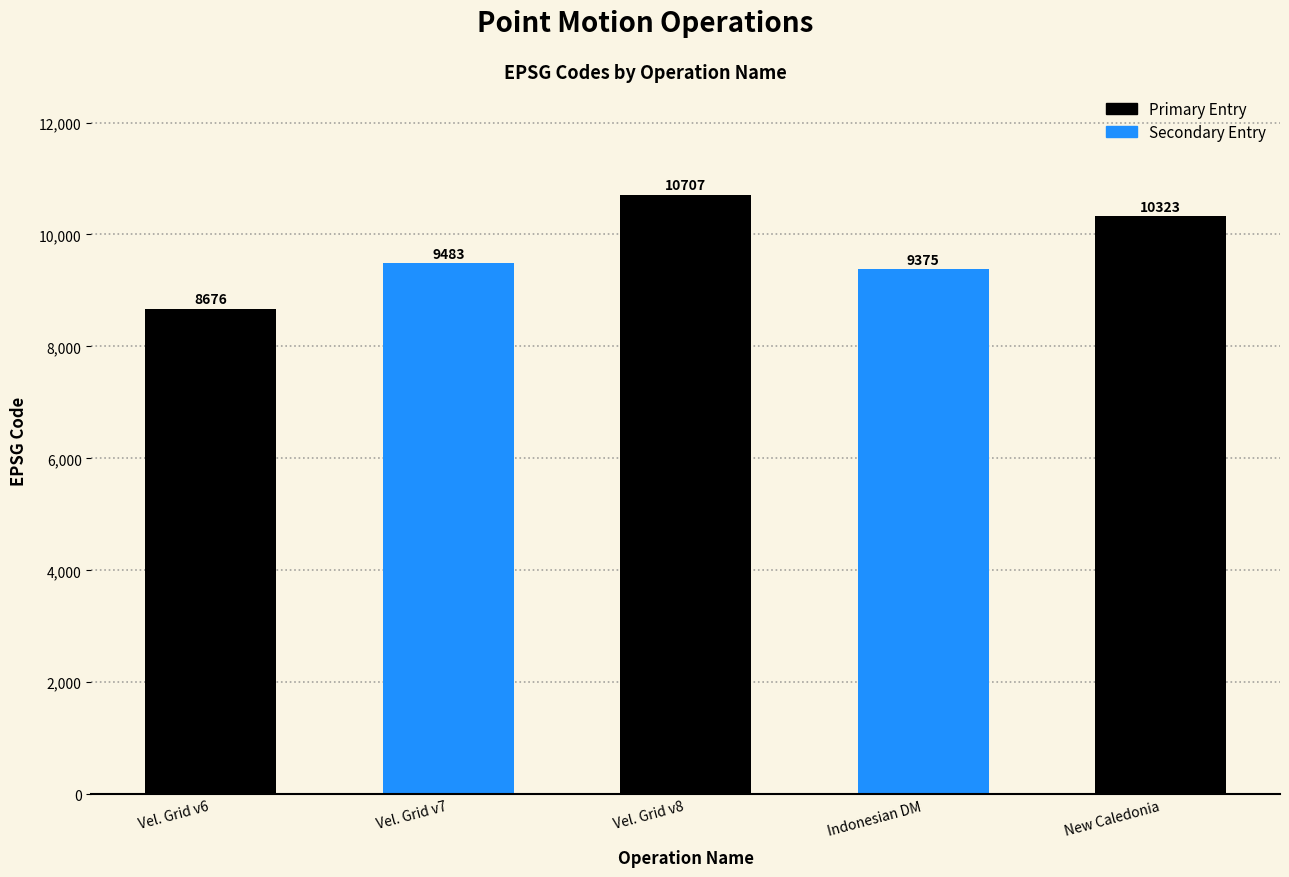

Reading left to right, list all the values displayed in this chart.

Canada velocity grid v6=8676	Canada velocity grid v7=9483	Canada velocity grid v8=10707	Indonesian Deformation Model 2020=9375	New Caledonia velocity model 2015=10323